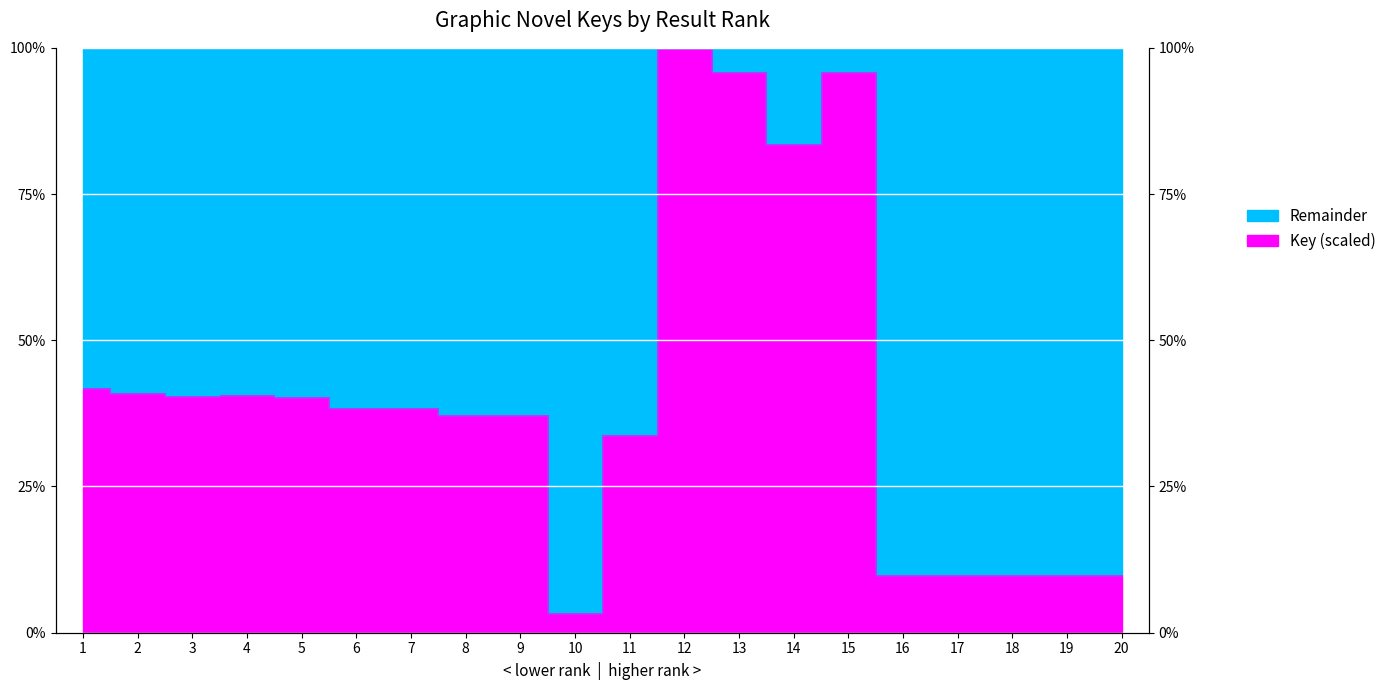

The value at 6 is 0.4. True or false?

True